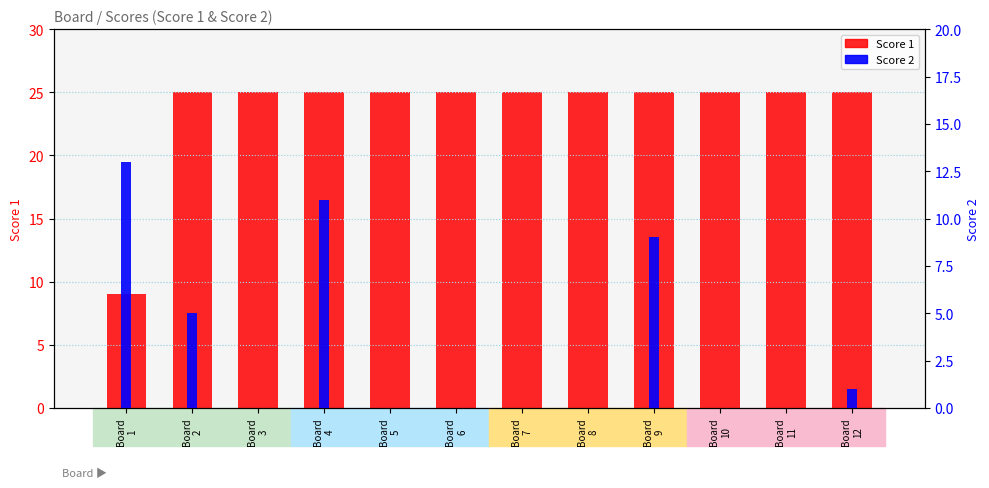

Rank the series by their maximum value, from highest to lowest.

Score 1, Score 2